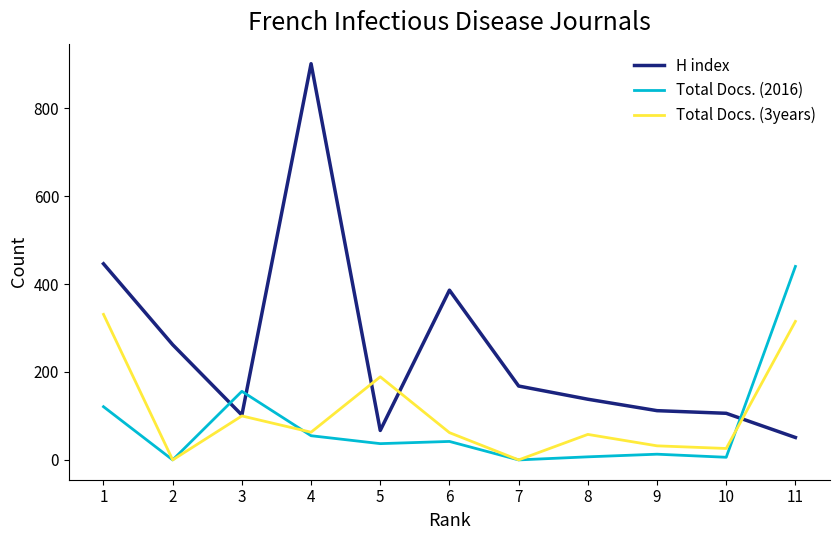

True or false: Total Docs. (3years) has more than 2 interior local peaks.

True